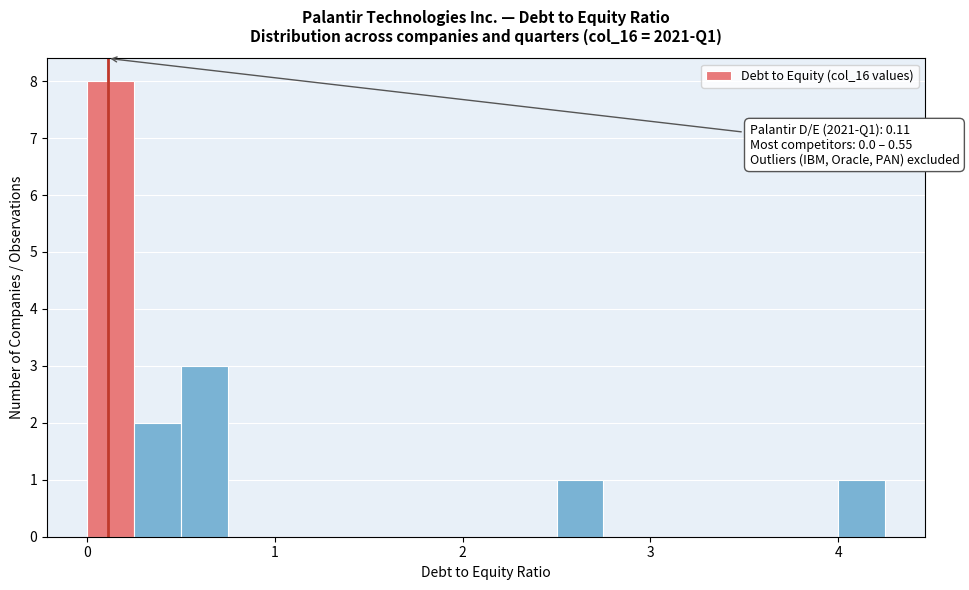

Read against the x-axis, roughly where is the centre of the tallest bar?

0.1